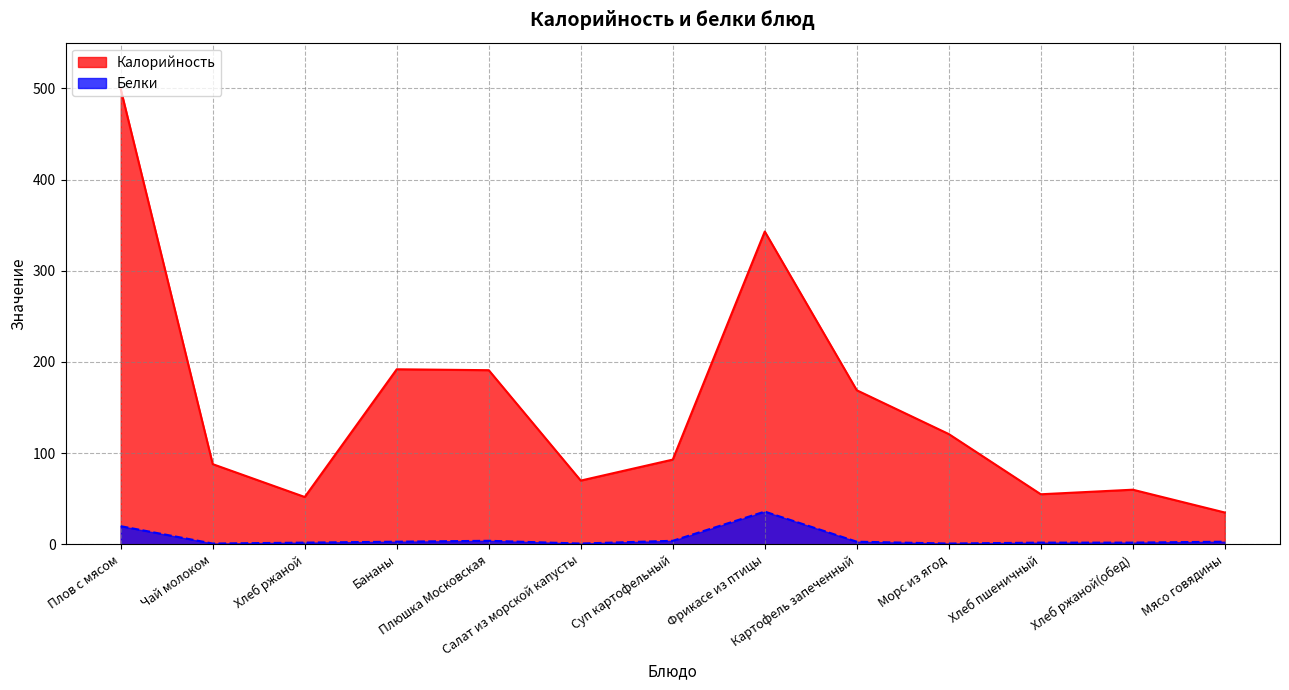

Which series changed the most between Бананы and Суп картофельный?

Калорийность